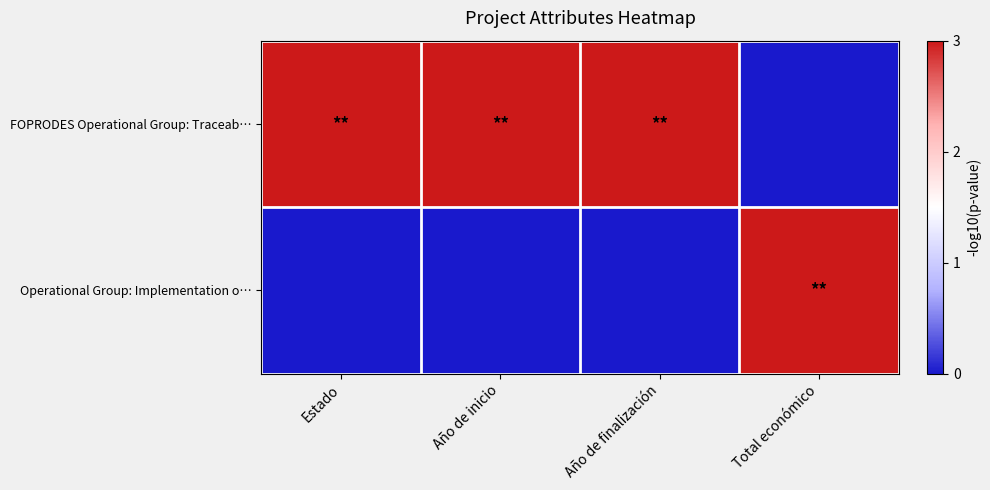

Rank the series by their average value, from lowest to highest.

Operational Group: Implementation o…, FOPRODES Operational Group: Traceab…